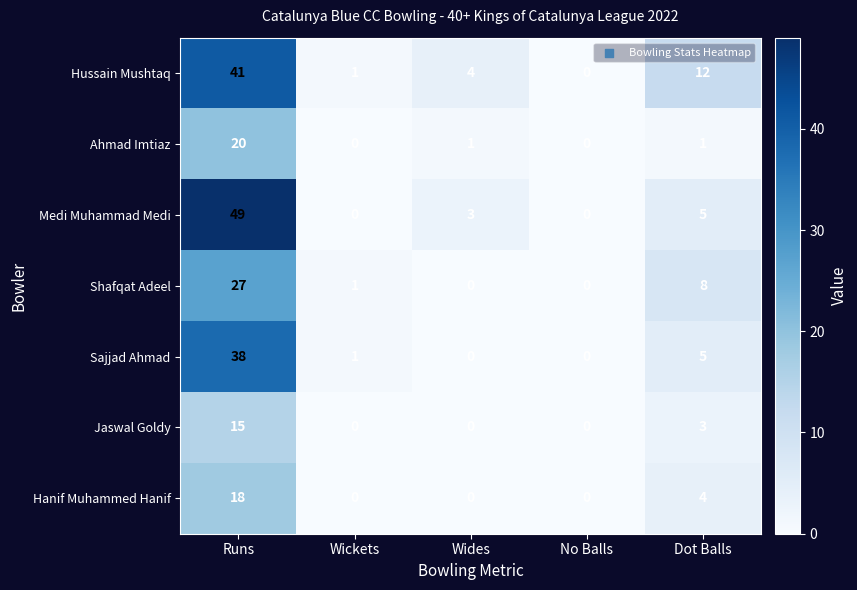

What is the total value across all series at Runs?

208